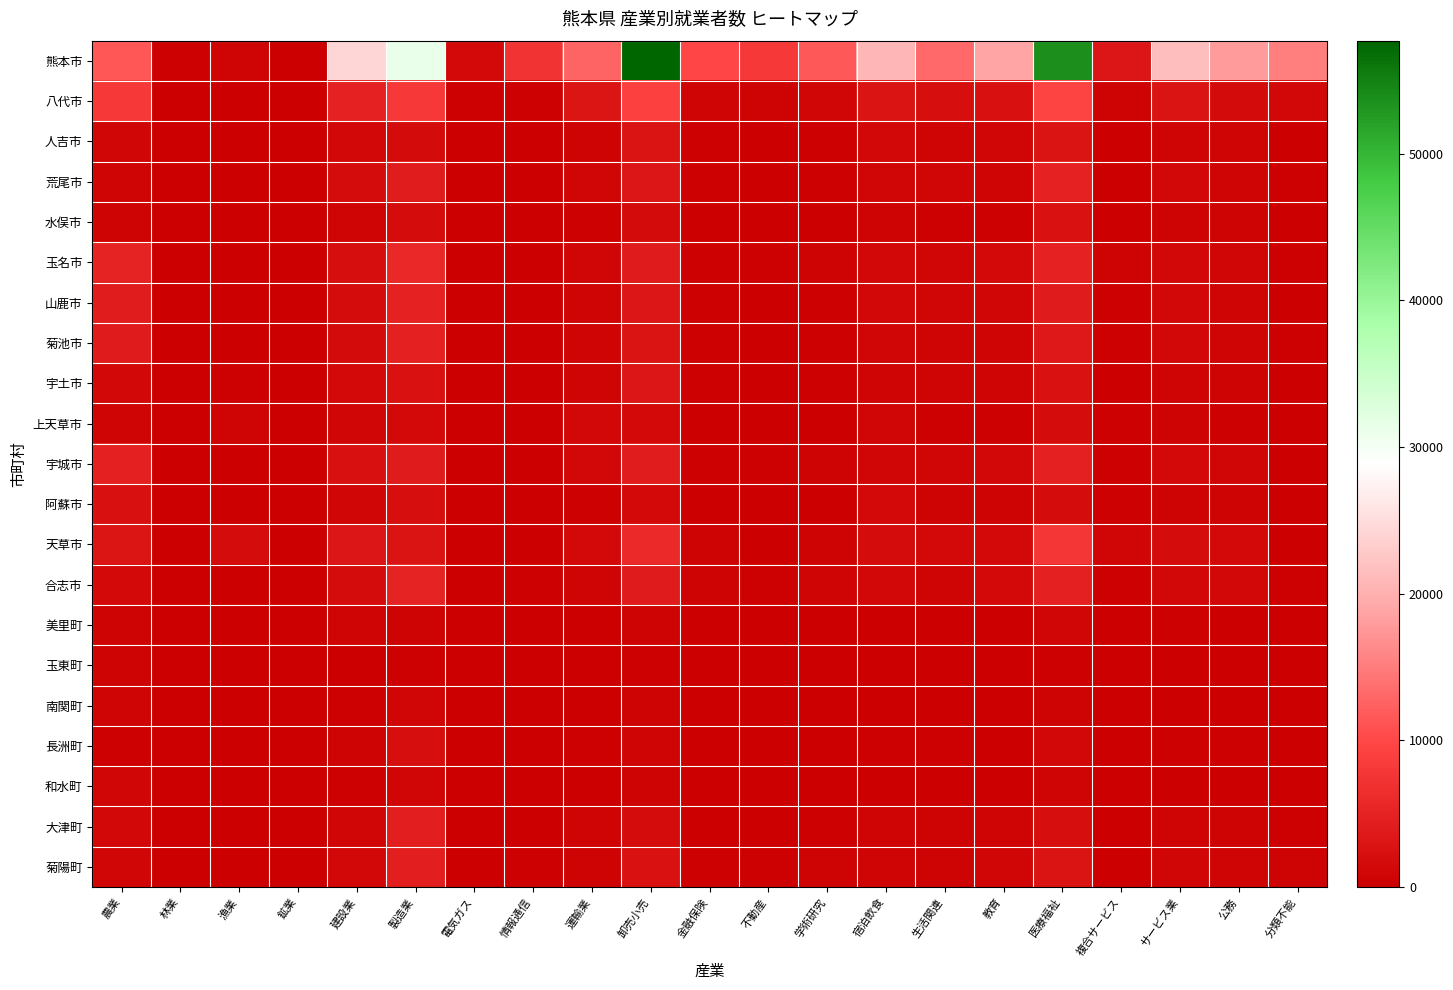

Reading left to right, extract all data points from this chart.

熊本市: 農業=11473	林業=262	漁業=737	鉱業=22	建設業=24184	製造業=31237	電気ガス=1435	情報通信=7239	運輸業=12836	卸売小売=57691	金融保険=9840	不動産=7921	学術研究=11533	宿泊飲食=20610	生活関連=13179	教育=18825	医療福祉=53806	複合サービス=3371	サービス業=21427	公務=17924	分類不能=15309
八代市: 農業=7968	林業=153	漁業=174	鉱業=37	建設業=4803	製造業=8038	電気ガス=228	情報通信=241	運輸業=3048	卸売小売=9196	金融保険=901	不動産=551	学術研究=1001	宿泊飲食=2716	生活関連=2133	教育=2326	医療福祉=9655	複合サービス=645	サービス業=2805	公務=1785	分類不能=1158
人吉市: 農業=1055	林業=198	漁業=2	鉱業=5	建設業=1277	製造業=1670	電気ガス=102	情報通信=76	運輸業=486	卸売小売=2767	金融保険=255	不動産=192	学術研究=309	宿泊飲食=1158	生活関連=747	教育=924	医療福祉=2878	複合サービス=165	サービス業=758	公務=775	分類不能=76
荒尾市: 農業=893	林業=2	漁業=63	鉱業=6	建設業=1891	製造業=4240	電気ガス=110	情報通信=116	運輸業=963	卸売小売=3258	金融保険=279	不動産=207	学術研究=278	宿泊飲食=1118	生活関連=1103	教育=783	医療福祉=4881	複合サービス=192	サービス業=1154	公務=695	分類不能=244
水俣市: 農業=627	林業=49	漁業=49	鉱業=4	建設業=799	製造業=1844	電気ガス=32	情報通信=33	運輸業=356	卸売小売=1664	金融保険=137	不動産=86	学術研究=219	宿泊飲食=564	生活関連=384	教育=409	医療福祉=2618	複合サービス=157	サービス業=665	公務=470	分類不能=30
玉名市: 農業=4973	林業=7	漁業=190	鉱業=31	建設業=2143	製造業=5687	電気ガス=117	情報通信=165	運輸業=954	卸売小売=3975	金融保険=441	不動産=239	学術研究=483	宿泊飲食=1264	生活関連=1078	教育=1547	医療福祉=4764	複合サービス=483	サービス業=1329	公務=980	分類不能=342
山鹿市: 農業=4157	林業=50	漁業=12	鉱業=33	建設業=1846	製造業=4749	電気ガス=57	情報通信=101	運輸業=850	卸売小売=3157	金融保険=304	不動産=184	学術研究=329	宿泊飲食=1284	生活関連=972	教育=913	医療福祉=4052	複合サービス=421	サービス業=1233	公務=764	分類不能=101
菊池市: 農業=4042	林業=123	漁業=0	鉱業=1	建設業=1698	製造業=4523	電気ガス=37	情報通信=112	運輸業=880	卸売小売=2816	金融保険=243	不動産=146	学術研究=402	宿泊飲食=1086	生活関連=831	教育=794	医療福祉=3492	複合サービス=420	サービス業=1153	公務=714	分類不能=300
宇土市: 農業=1227	林業=17	漁業=382	鉱業=1	建設業=1458	製造業=2508	電気ガス=91	情報通信=186	運輸業=859	卸売小売=3160	金融保険=260	不動産=191	学術研究=376	宿泊飲食=705	生活関連=718	教育=736	医療福祉=2691	複合サービス=213	サービス業=868	公務=665	分類不能=32
上天草市: 農業=828	林業=18	漁業=712	鉱業=29	建設業=1108	製造業=1389	電気ガス=29	情報通信=13	運輸業=1203	卸売小売=1559	金融保険=171	不動産=58	学術研究=107	宿泊飲食=923	生活関連=433	教育=353	医療福祉=1851	複合サービス=289	サービス業=539	公務=426	分類不能=109
宇城市: 農業=4532	林業=24	漁業=87	鉱業=7	建設業=2329	製造業=3979	電気ガス=73	情報通信=188	運輸業=1334	卸売小売=4240	金融保険=312	不動産=247	学術研究=489	宿泊飲食=1084	生活関連=1057	教育=1229	医療福祉=4676	複合サービス=386	サービス業=1398	公務=969	分類不能=158
阿蘇市: 農業=2274	林業=127	漁業=1	鉱業=5	建設業=950	製造業=2032	電気ガス=31	情報通信=51	運輸業=309	卸売小売=1536	金融保険=123	不動産=71	学術研究=199	宿泊飲食=1392	生活関連=579	教育=473	医療福祉=1976	複合サービス=249	サービス業=620	公務=471	分類不能=47
天草市: 農業=3061	林業=171	漁業=1832	鉱業=33	建設業=3336	製造業=2921	電気ガス=214	情報通信=83	運輸業=1362	卸売小売=5890	金融保険=586	不動産=225	学術研究=518	宿泊飲食=1933	生活関連=1369	教育=1562	医療福祉=7876	複合サービス=984	サービス業=1921	公務=1556	分類不能=23
合志市: 農業=1354	林業=26	漁業=3	鉱業=2	建設業=1928	製造業=5020	電気ガス=67	情報通信=355	運輸業=878	卸売小売=3844	金融保険=512	不動産=394	学術研究=837	宿泊飲食=1164	生活関連=829	教育=1444	医療福祉=4586	複合サービス=323	サービス業=1278	公務=1287	分類不能=285
美里町: 農業=640	林業=25	漁業=0	鉱業=2	建設業=704	製造業=644	電気ガス=11	情報通信=15	運輸業=173	卸売小売=595	金融保険=42	不動産=23	学術研究=51	宿泊飲食=162	生活関連=200	教育=103	医療福祉=922	複合サービス=74	サービス業=262	公務=168	分類不能=4
玉東町: 農業=617	林業=1	漁業=2	鉱業=8	建設業=180	製造業=439	電気ガス=6	情報通信=9	運輸業=91	卸売小売=344	金融保険=28	不動産=11	学術研究=35	宿泊飲食=86	生活関連=95	教育=83	医療福祉=384	複合サービス=27	サービス業=115	公務=116	分類不能=2
南関町: 農業=708	林業=10	漁業=2	鉱業=7	建設業=428	製造業=1103	電気ガス=3	情報通信=18	運輸業=162	卸売小売=581	金融保険=43	不動産=18	学術研究=44	宿泊飲食=193	生活関連=141	教育=127	医療福祉=659	複合サービス=66	サービス業=223	公務=131	分類不能=11
長洲町: 農業=335	林業=0	漁業=58	鉱業=2	建設業=556	製造業=2229	電気ガス=22	情報通信=44	運輸業=255	卸売小売=879	金融保険=83	不動産=53	学術研究=80	宿泊飲食=282	生活関連=279	教育=208	医療福祉=1164	複合サービス=80	サービス業=352	公務=226	分類不能=66
和水町: 農業=955	林業=10	漁業=0	鉱業=25	建設業=374	製造業=918	電気ガス=6	情報通信=19	運輸業=133	卸売小売=499	金融保険=42	不動産=24	学術研究=60	宿泊飲食=221	生活関連=176	教育=160	医療福祉=759	複合サービス=74	サービス業=218	公務=176	分類不能=21
大津町: 農業=1207	林業=34	漁業=0	鉱業=1	建設業=954	製造業=4447	電気ガス=61	情報通信=153	運輸業=688	卸売小売=1988	金融保険=150	不動産=210	学術研究=304	宿泊飲食=861	生活関連=537	教育=723	医療福祉=2165	複合サービス=208	サービス業=783	公務=551	分類不能=240
菊陽町: 農業=916	林業=15	漁業=1	鉱業=1	建設業=1273	製造業=4491	電気ガス=71	情報通信=294	運輸業=670	卸売小売=2650	金融保険=288	不動産=258	学術研究=502	宿泊飲食=860	生活関連=675	教育=996	医療福祉=2745	複合サービス=223	サービス業=981	公務=800	分類不能=536